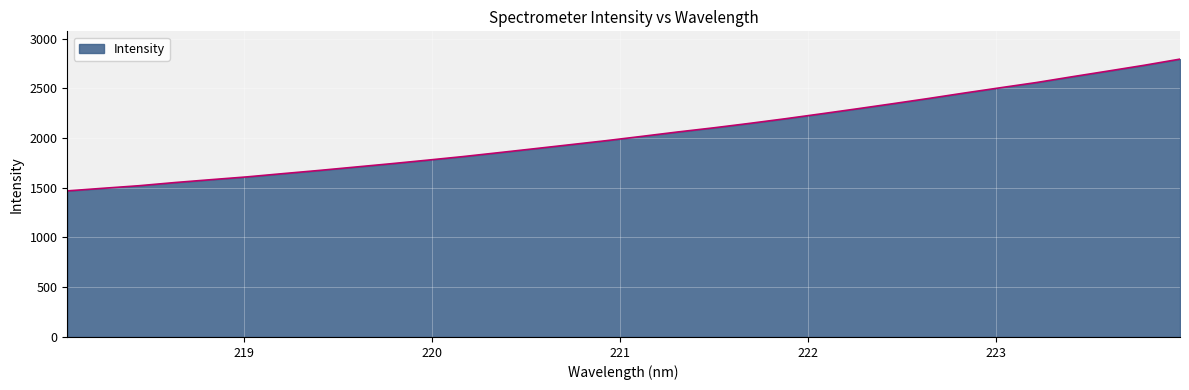

What is the difference between the maximum and minimum values?

1324.5